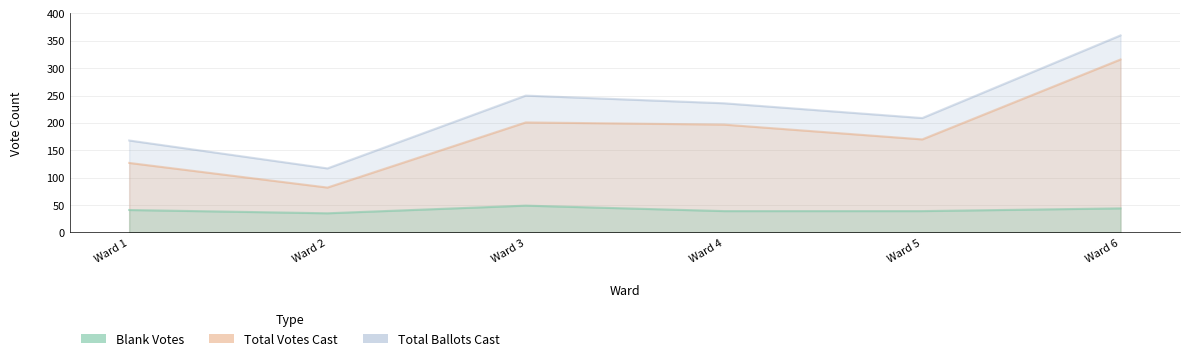

What is the sum of all Total Ballots Cast values?

1340